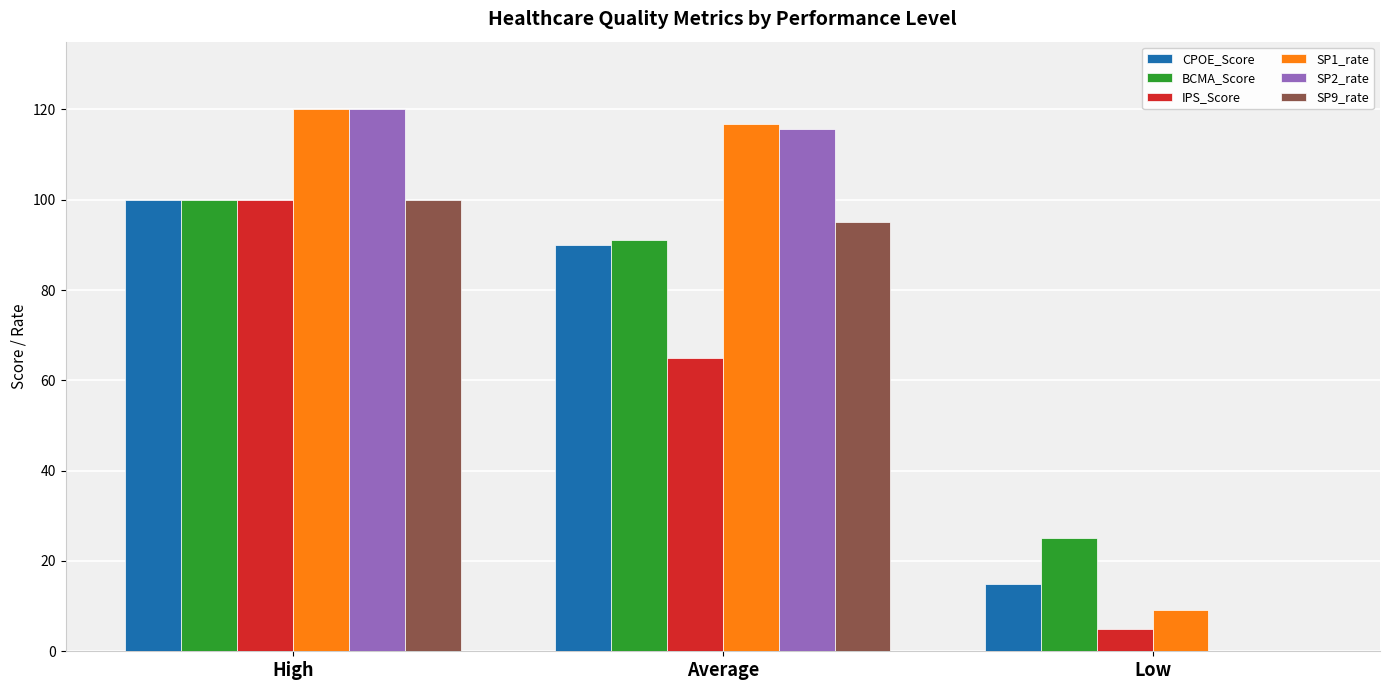

What are all the series names shown in the legend?

CPOE_Score, BCMA_Score, IPS_Score, SP1_rate, SP2_rate, SP9_rate